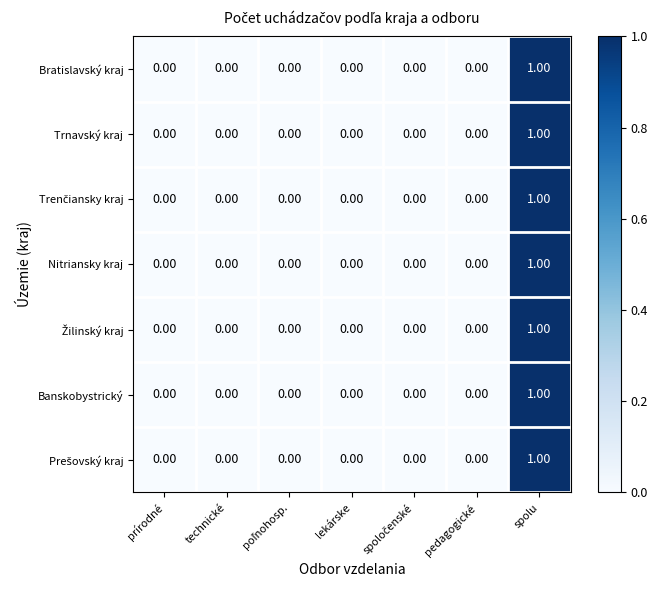

At which category is the sum across all series the highest?

spolu